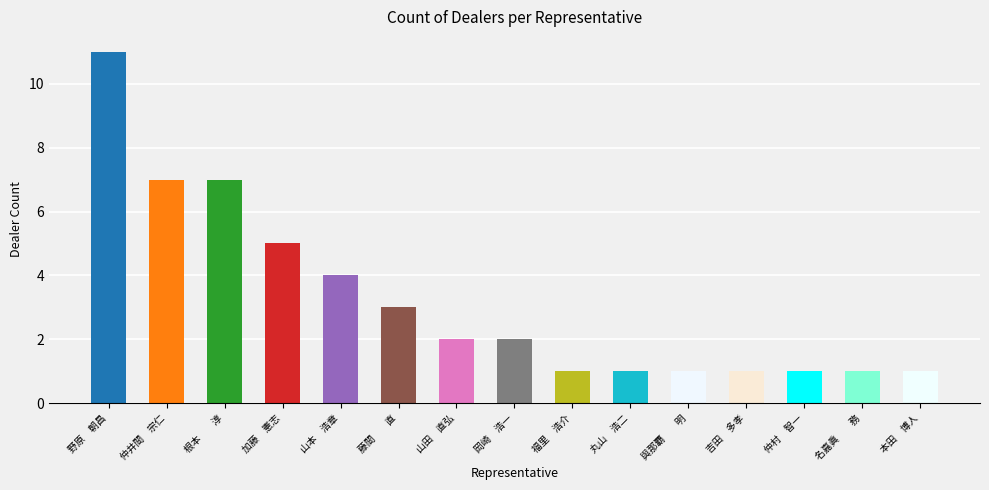

Approximately how many times larger is the value at 仲村　智一 compared to 丸山　浩二?

1.0